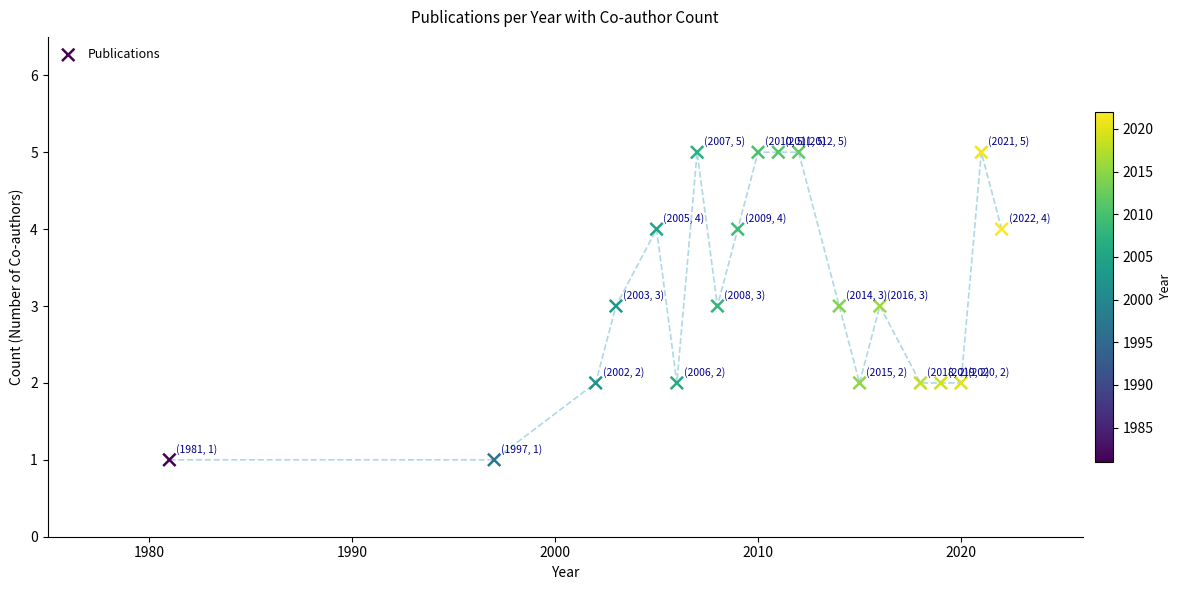

What is the range of X values (max minus min)?

41